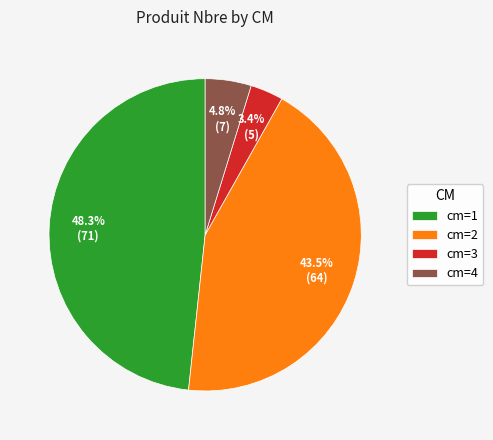

To the nearest percent, what is the difference between the largest and smallest slice percentages?

45%